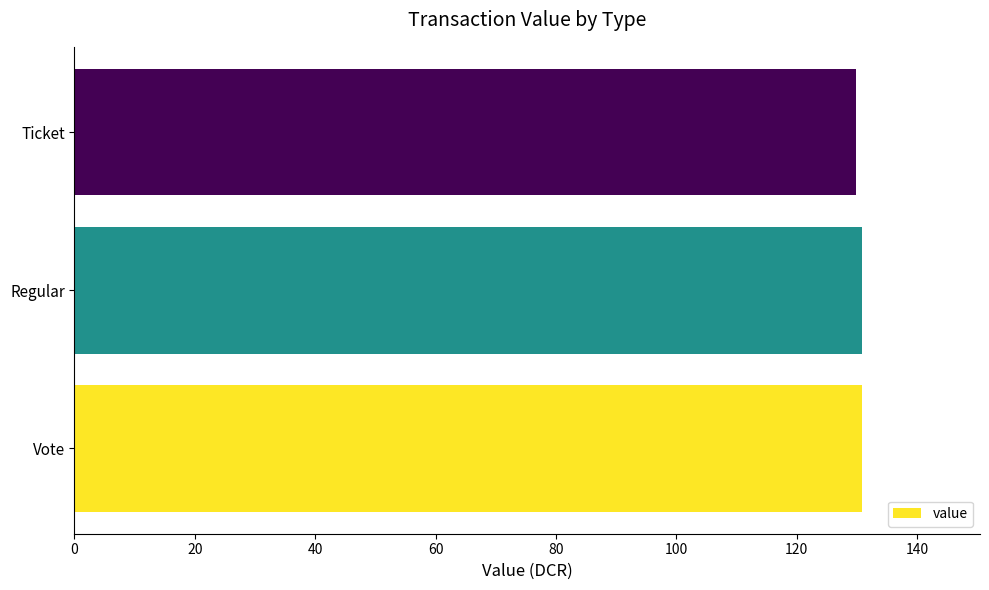

The value at Regular is 130.8. True or false?

True